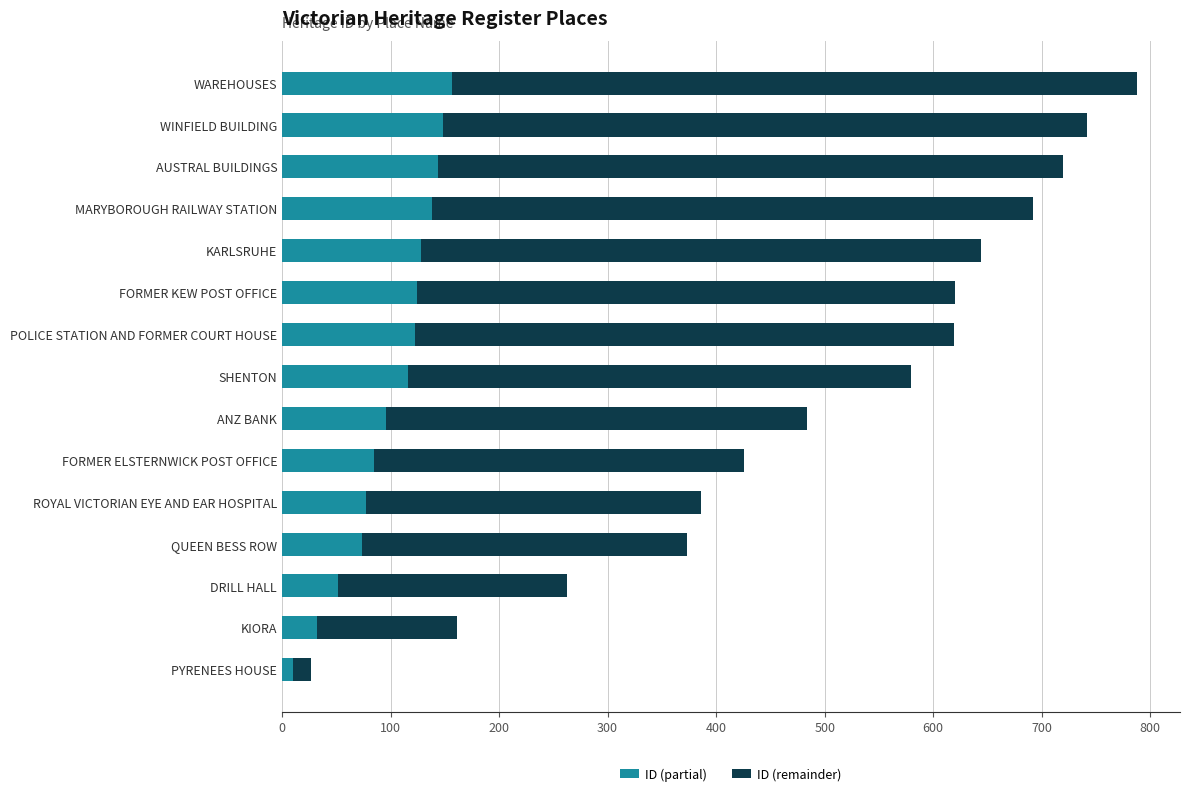

Count the number of data series in this chart.

2